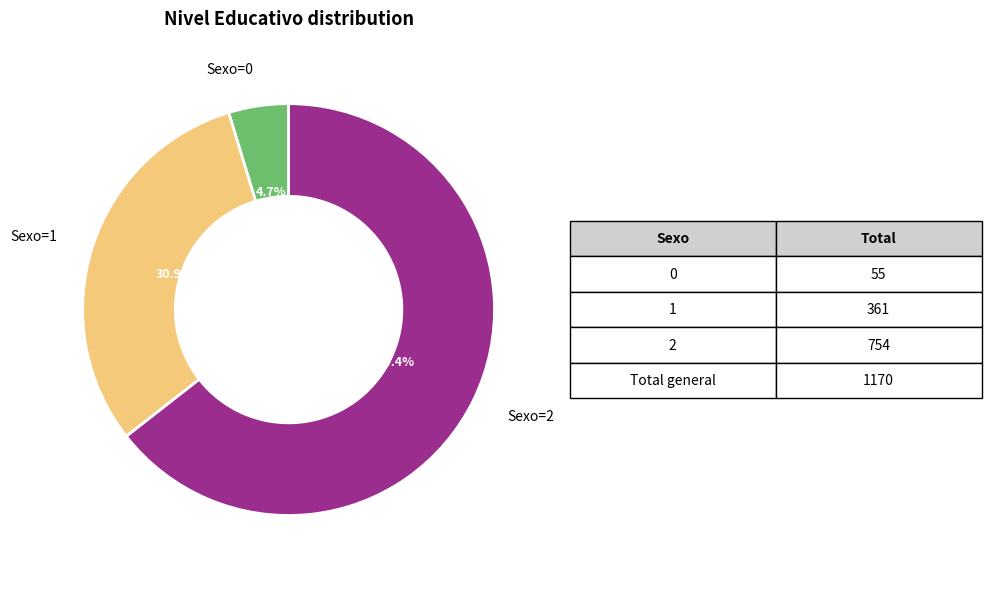

What percentage is NOT represented by Sexo=2?

35.6%